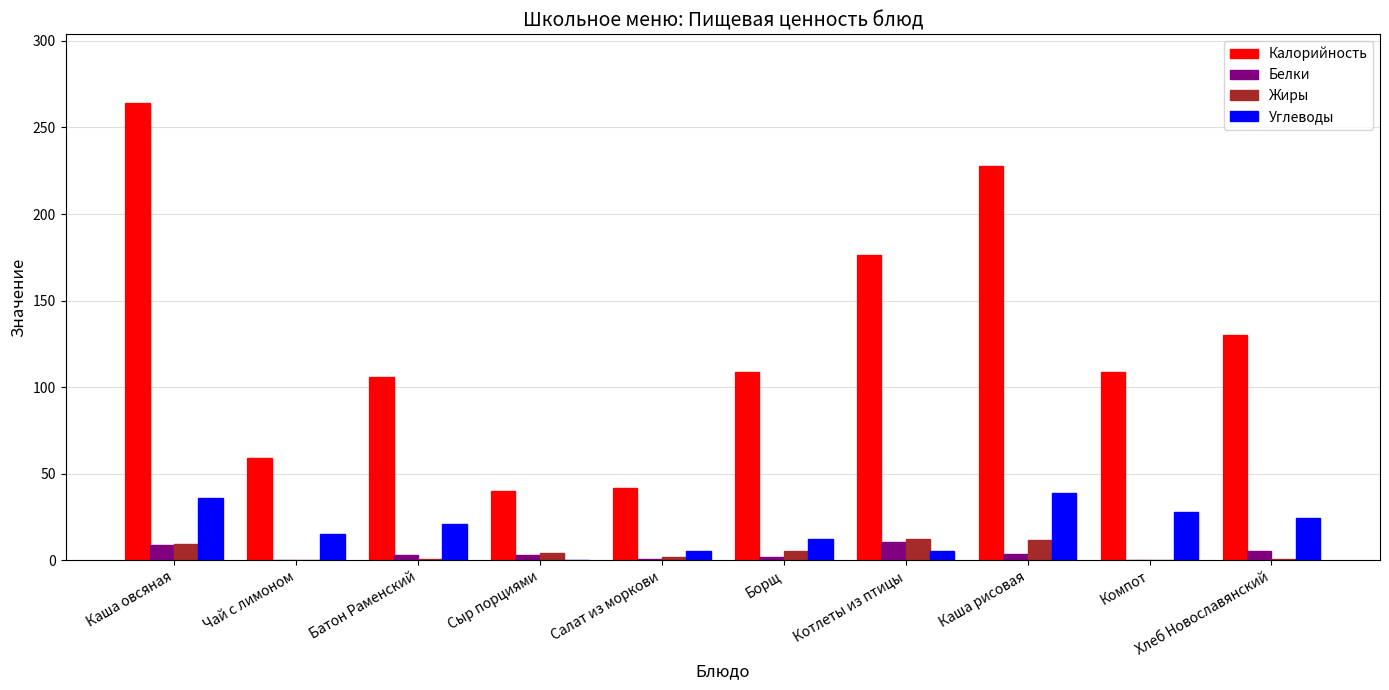

Which series changed the most between Сыр порциями and Компот?

Калорийность